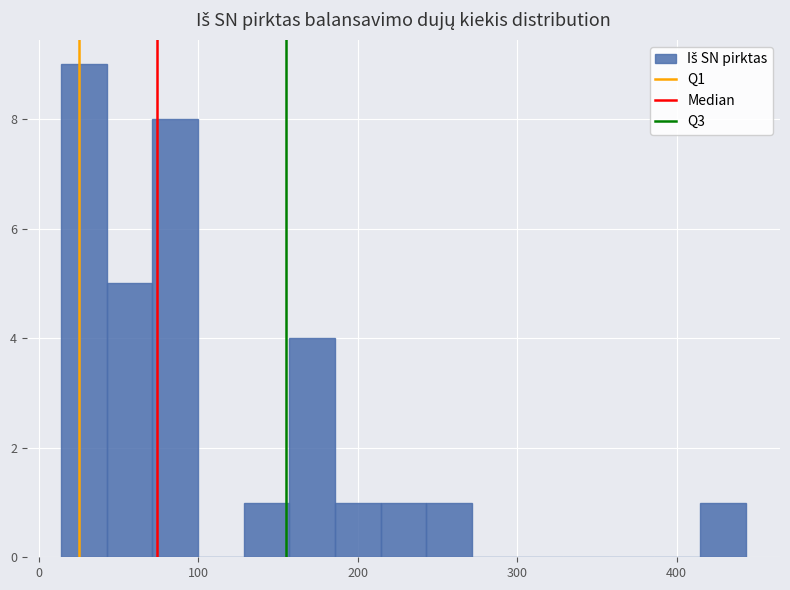

Around what value on the x-axis is the tallest bar? Give the approximate position of its centre, as read against the axis.

30